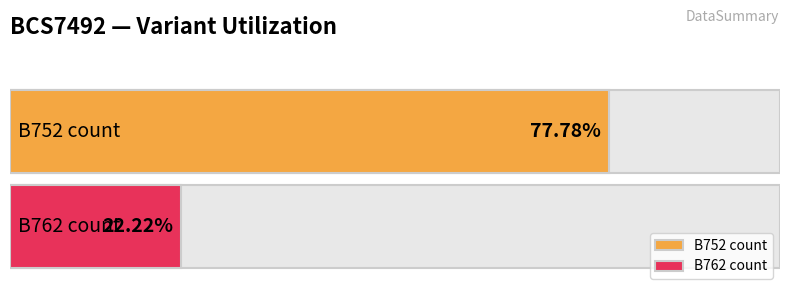

The B762 series shows 2 at BCS7492 - B762 count. True or false?

False